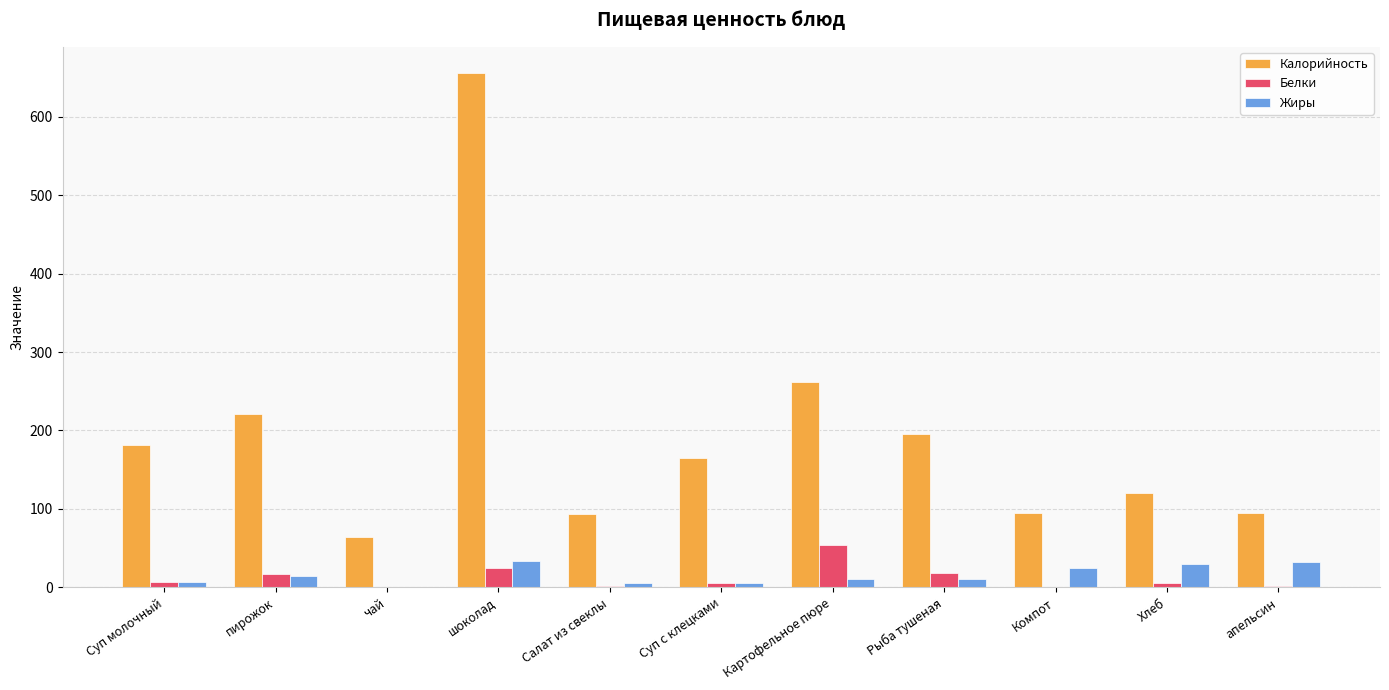

Does the chart contain stacked bars?

No